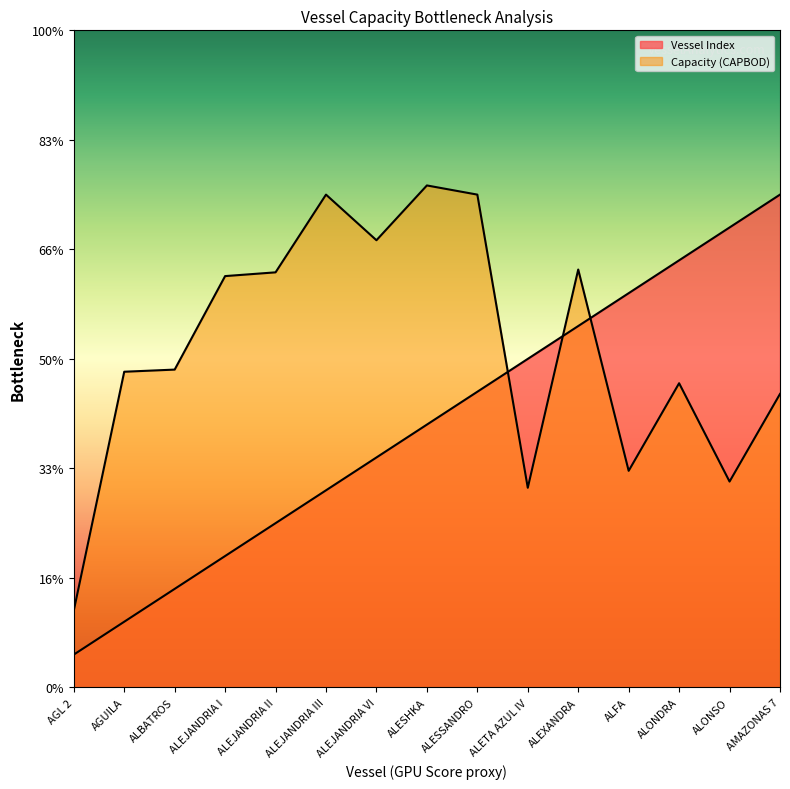

Where is Vessel Index nearest to the value 240?

ALESHKA